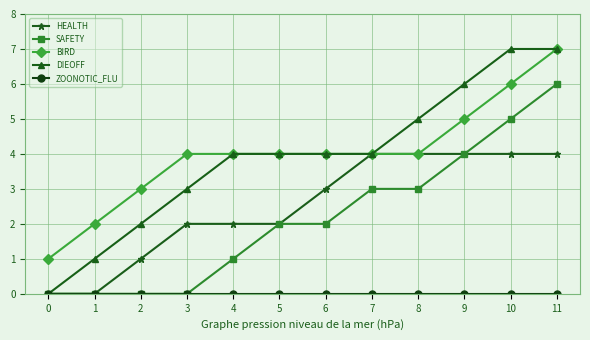

How many values in the HEALTH series are below 3?

6